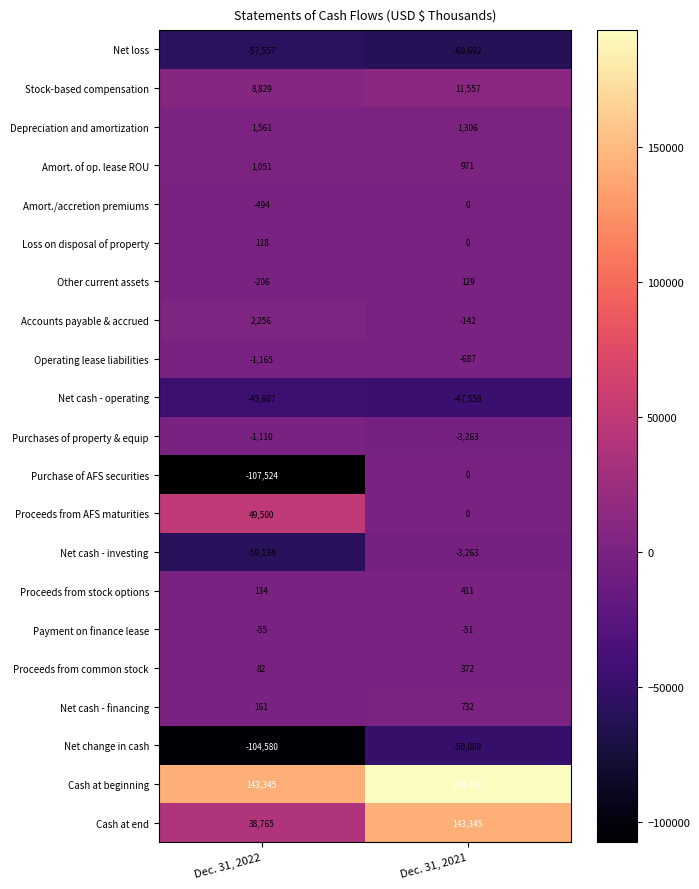

What is the difference between the highest and lowest values at Dec. 31, 2021?

254126